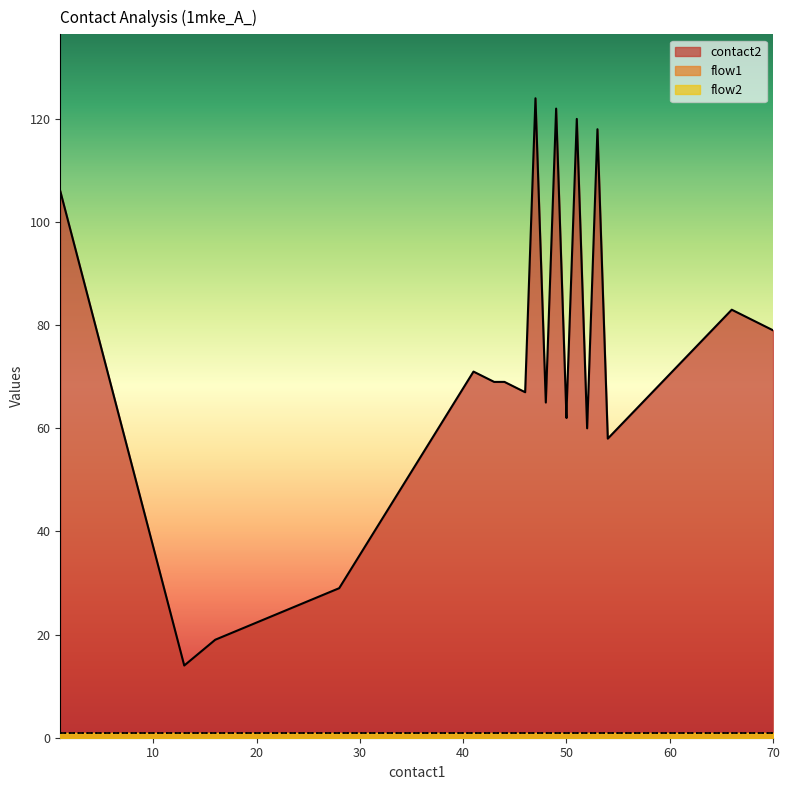

True or false: flow2 and flow1 intersect in this chart.

False